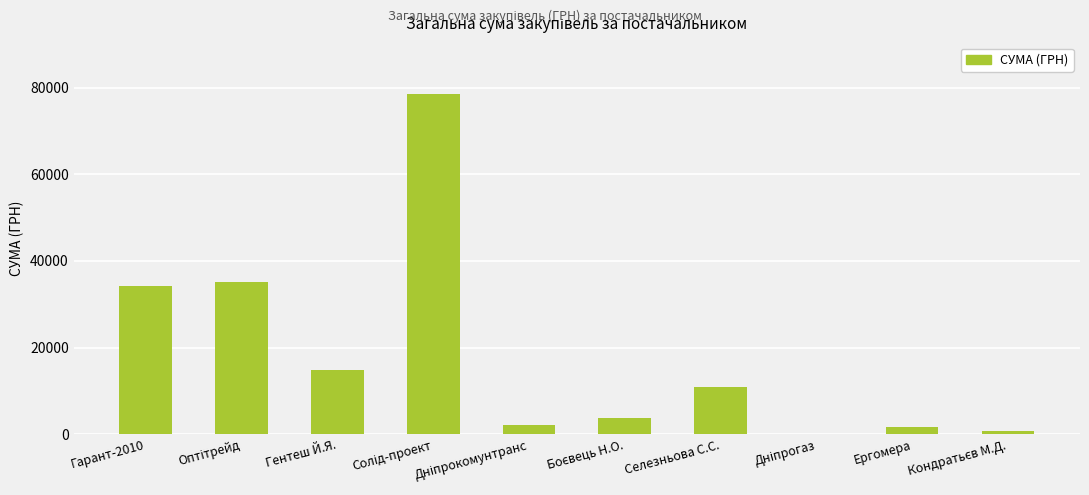

The value at Гарант-2010 is 34296.0. True or false?

True